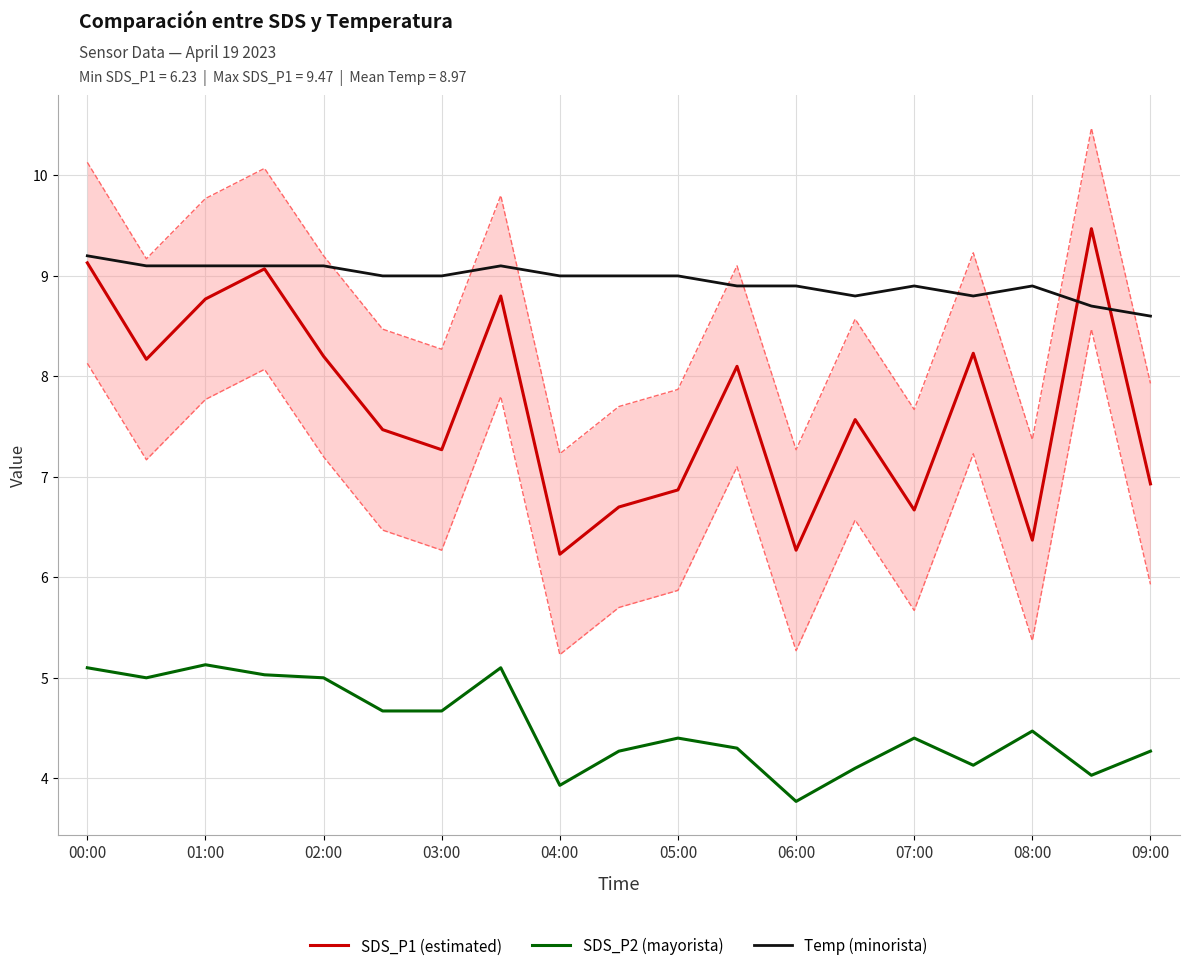

At which label does SDS_P1 (estimated) first exceed 7?

00:00